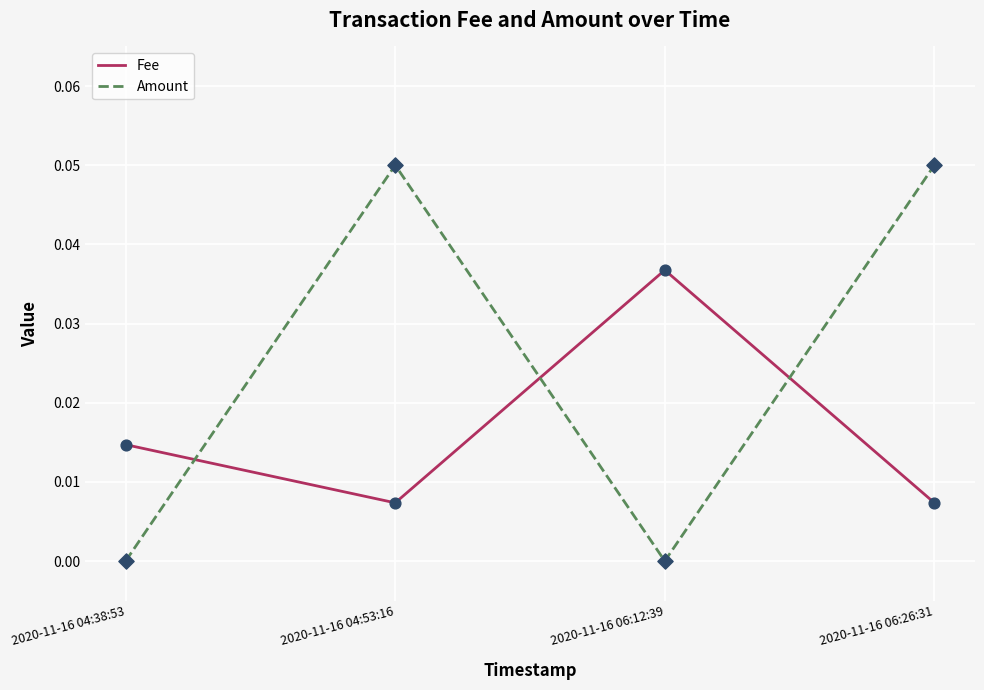

What are all the series names shown in the legend?

Fee, Amount